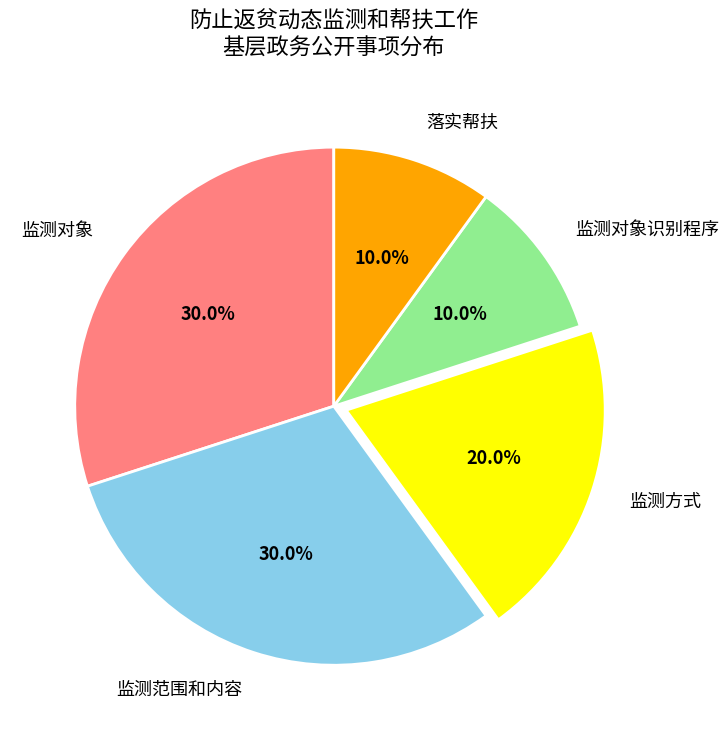

Approximately how many times larger is the value at 监测对象 compared to 监测范围和内容?

1.0